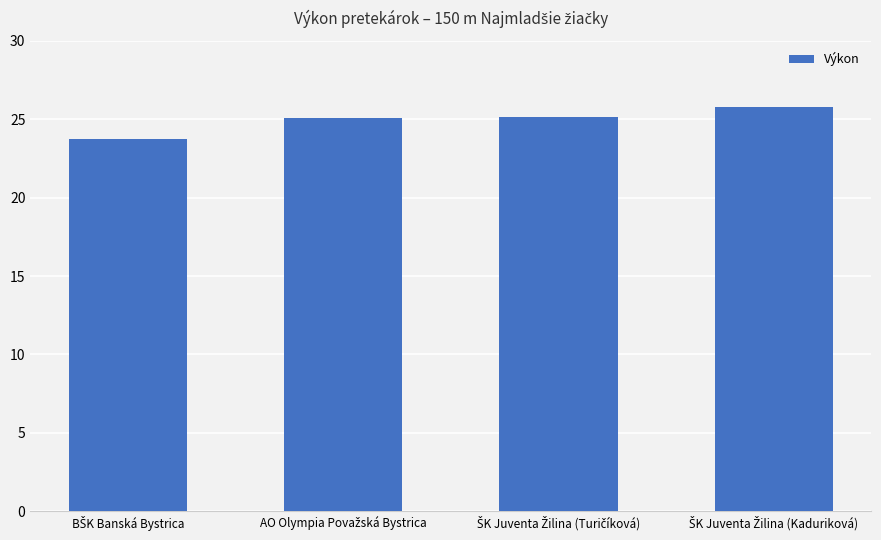

What is the smallest value displayed?

23.7